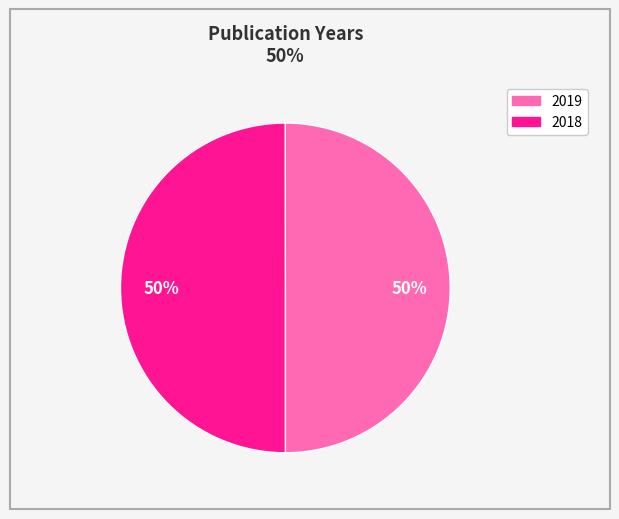

What is the ratio of the value at 2019 to the value at 2018?

1.0